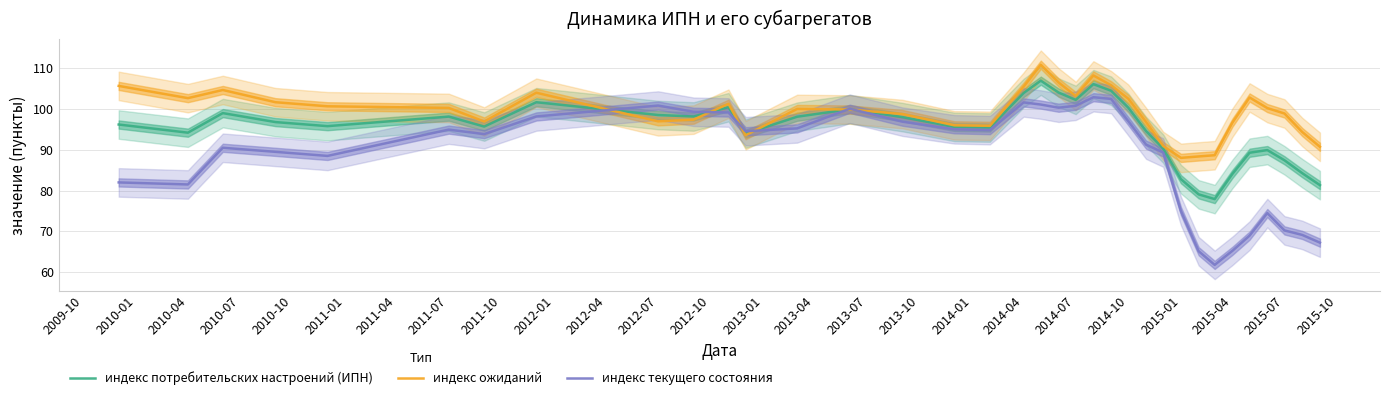

What is the average value of the индекс текущего состояния series?

88.5